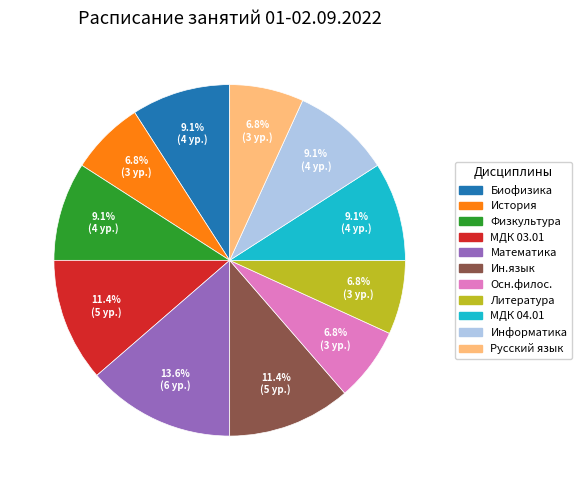

What is the ratio of the value at Математика to the value at История?

2.0